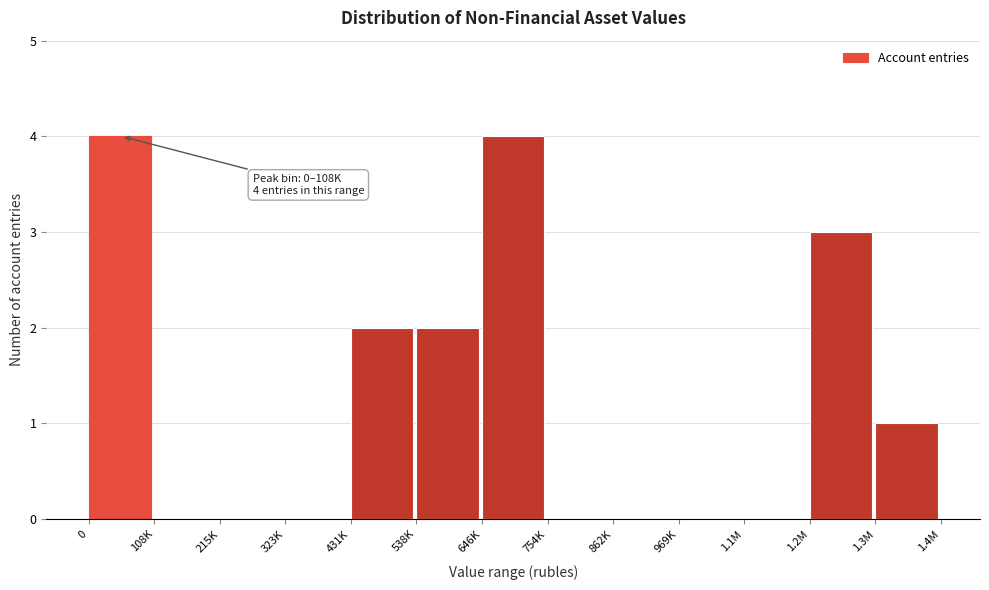

Reading right to left, extract all data points from this chart.

1.3M=1	1.2M=3	1.1M=0	969K=0	862K=0	754K=0	646K=4	538K=2	431K=2	323K=0	215K=0	108K=0	0=4